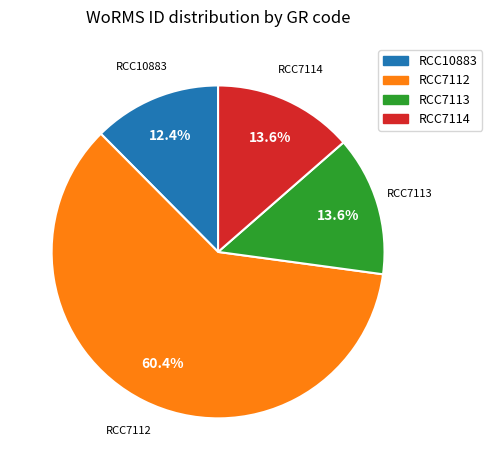

How much of the chart is everything except RCC7113?

86.4%